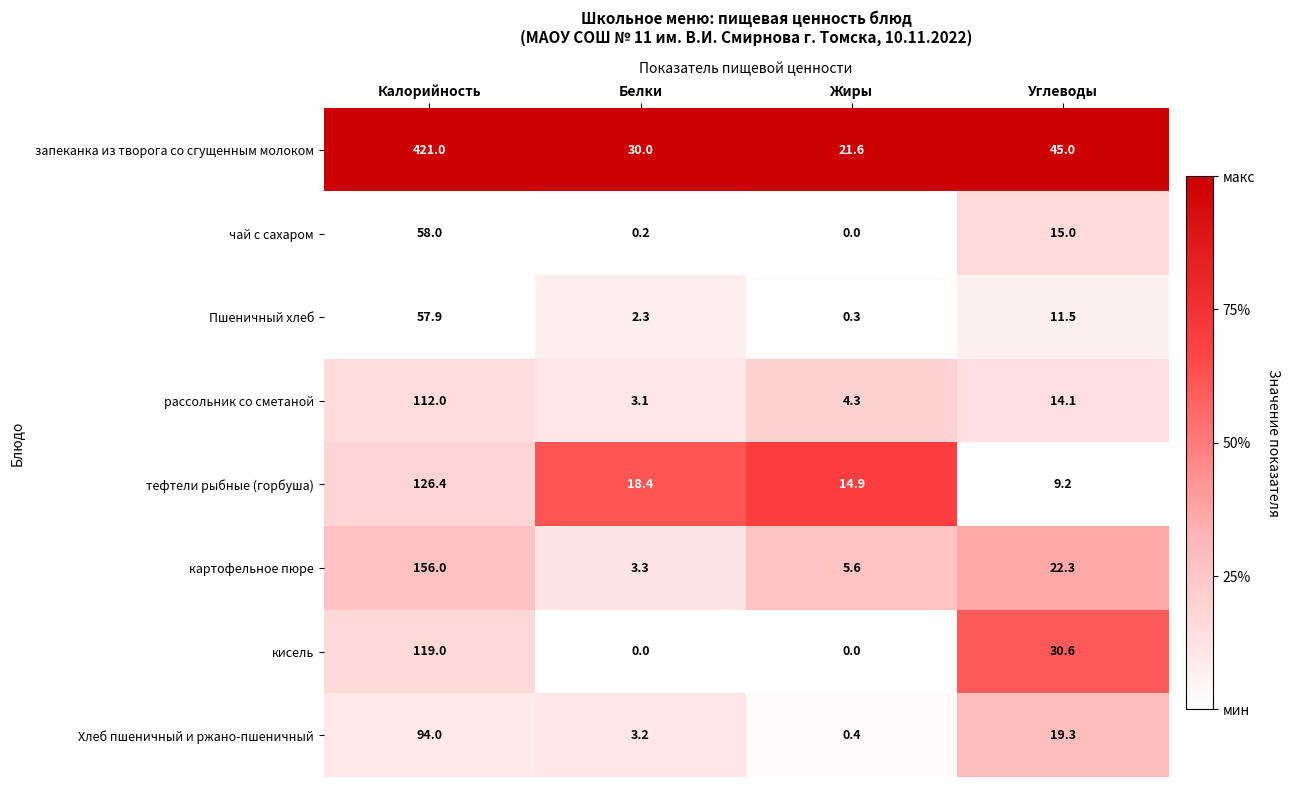

Is it true that картофельное пюре equals 22.3 at Углеводы?

True